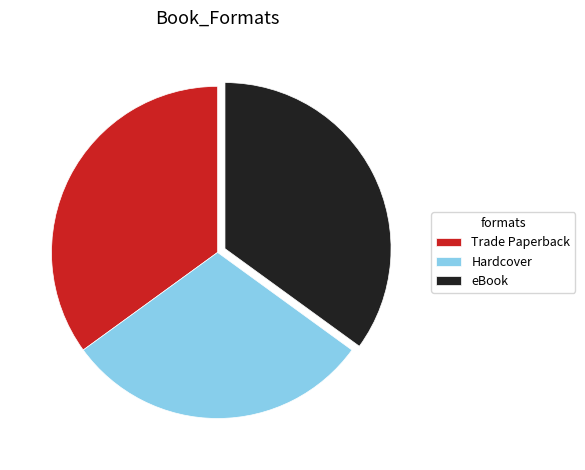

The eBook slice represents 40% of the pie. True or false?

False